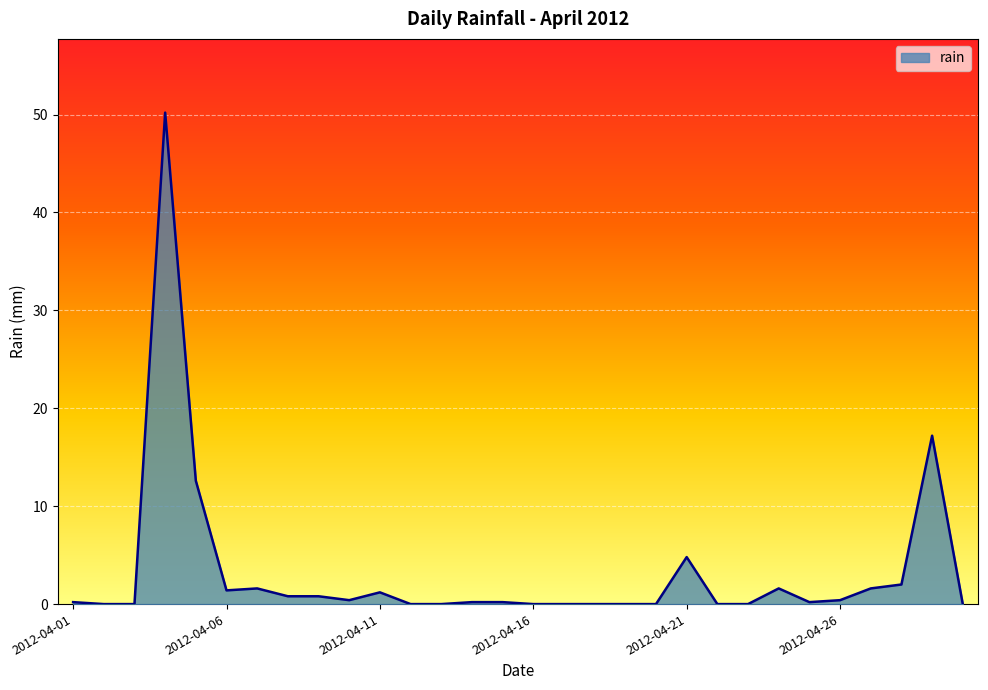

What is the difference between the maximum and minimum values?

50.2